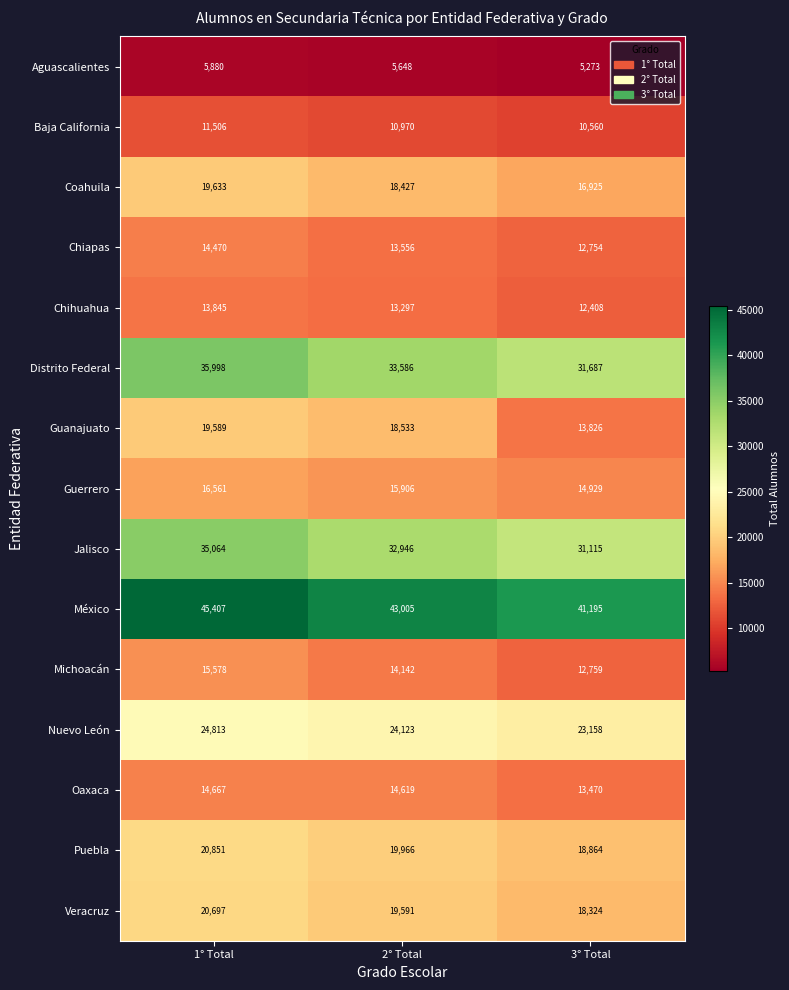

How many data points in Veracruz are less than 19591?

1